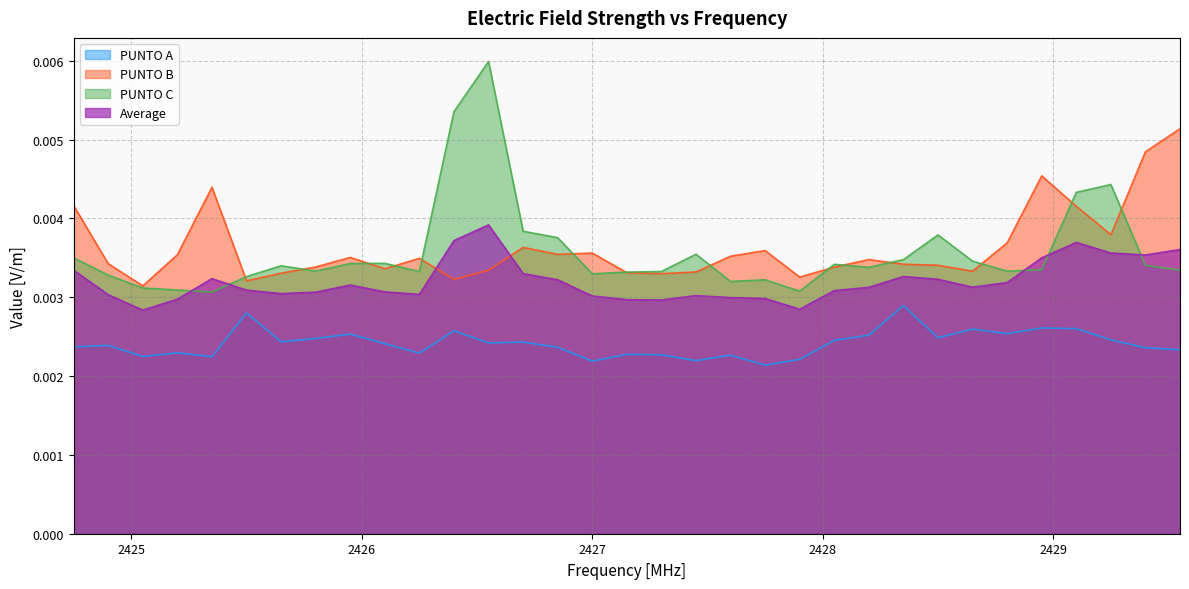

Is the value of Average at 2427.45 greater than the value of PUNTO A at 2428.35?

Yes